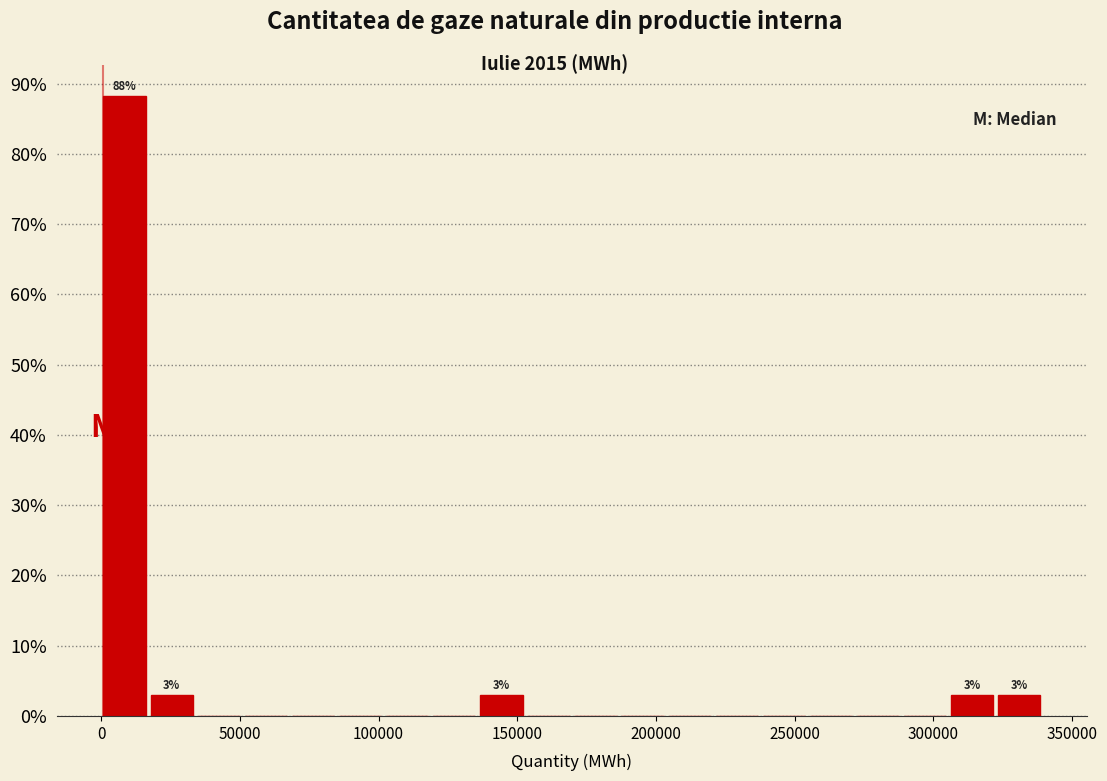

Around what value on the x-axis is the tallest bar? Give the approximate position of its centre, as read against the axis.

10000